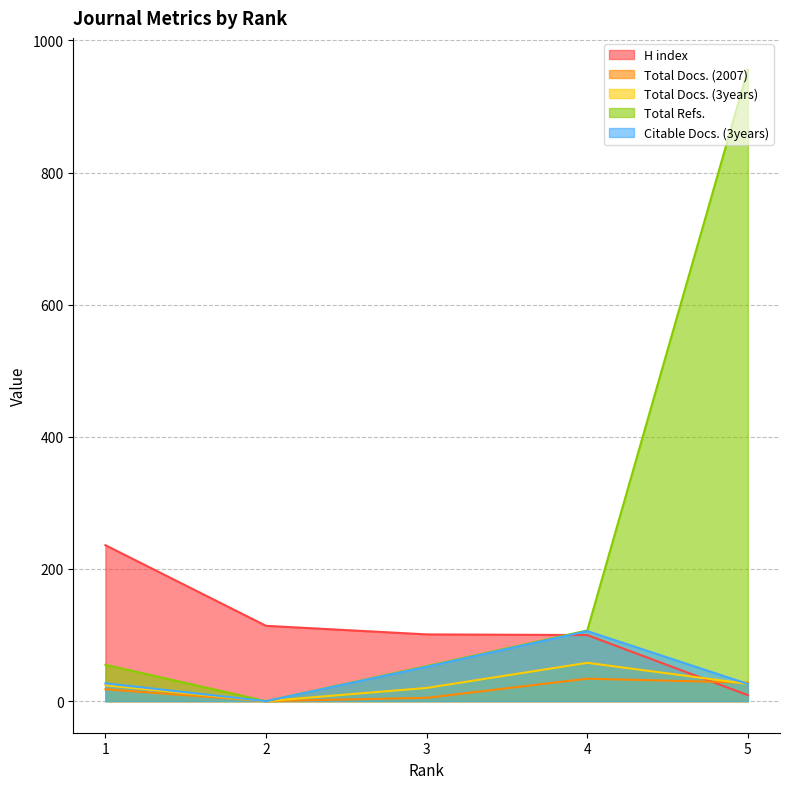

How many lines are shown in the chart?

5